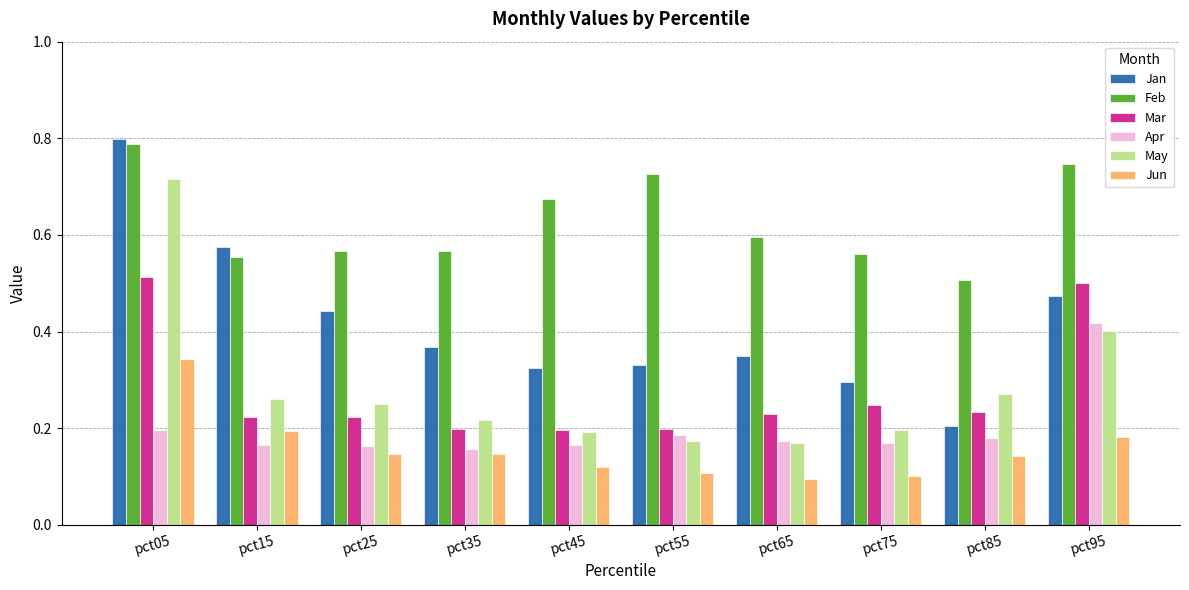

Count the number of data series in this chart.

6